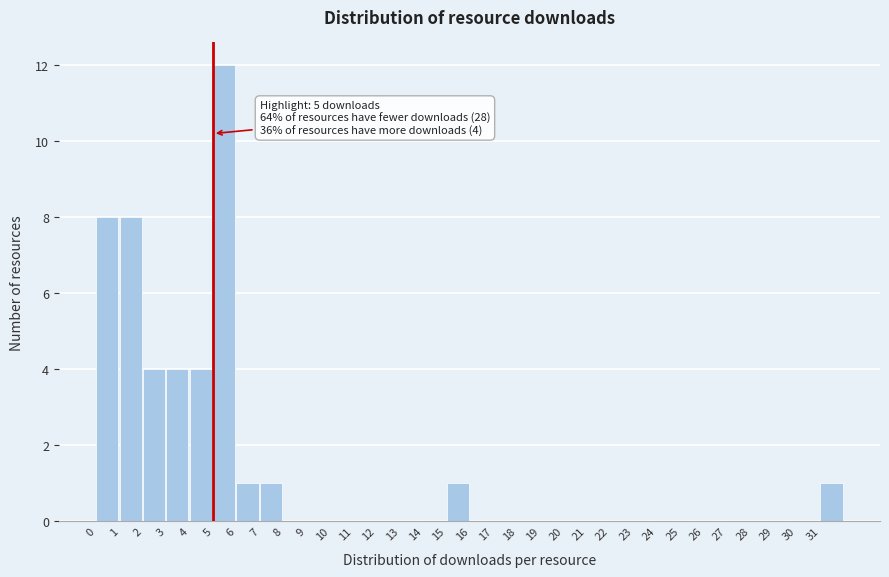

Which range on the x-axis has the tallest bar?

5 to 6